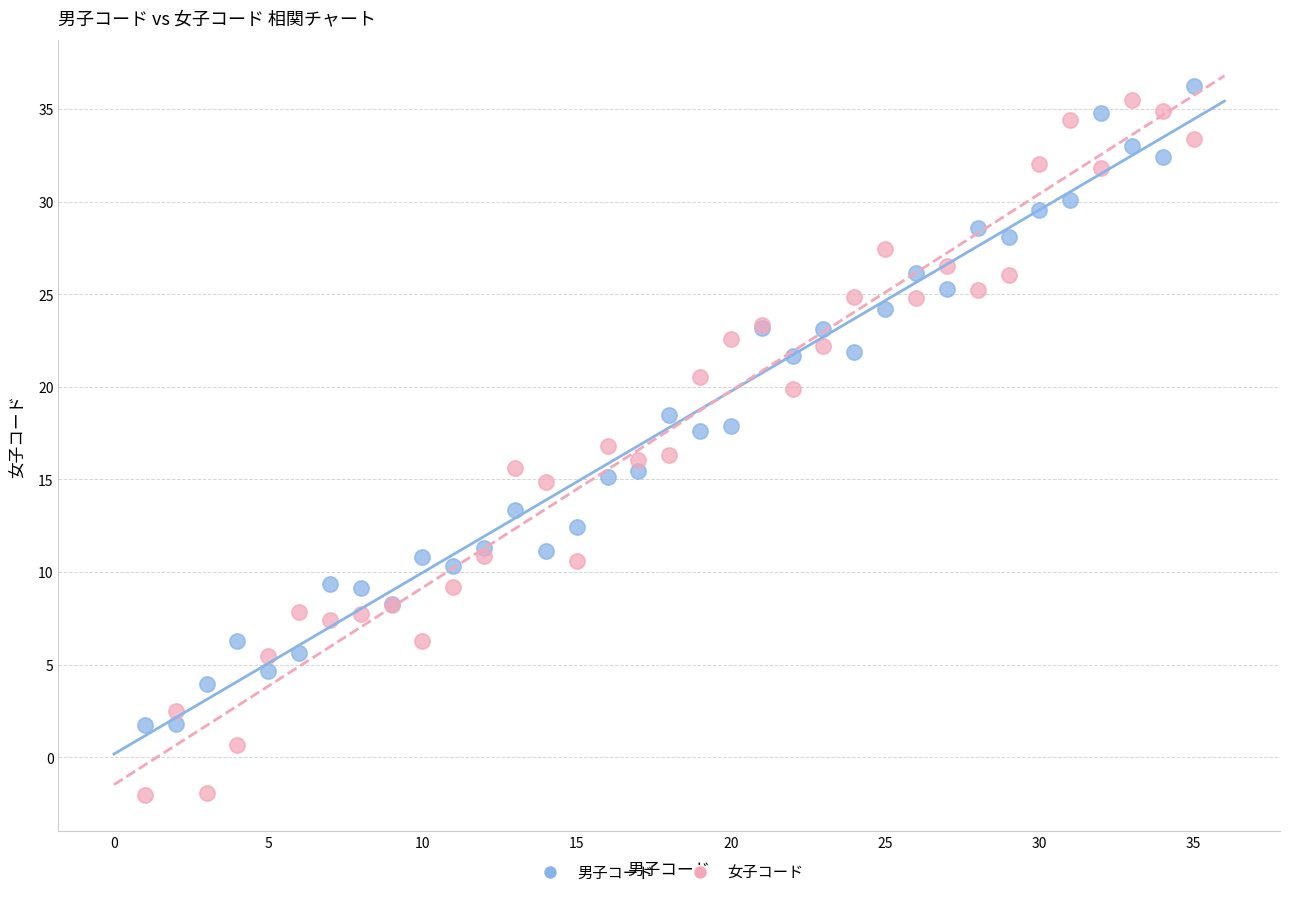

What is the X range (max minus min) for the scatter plot?

34.0